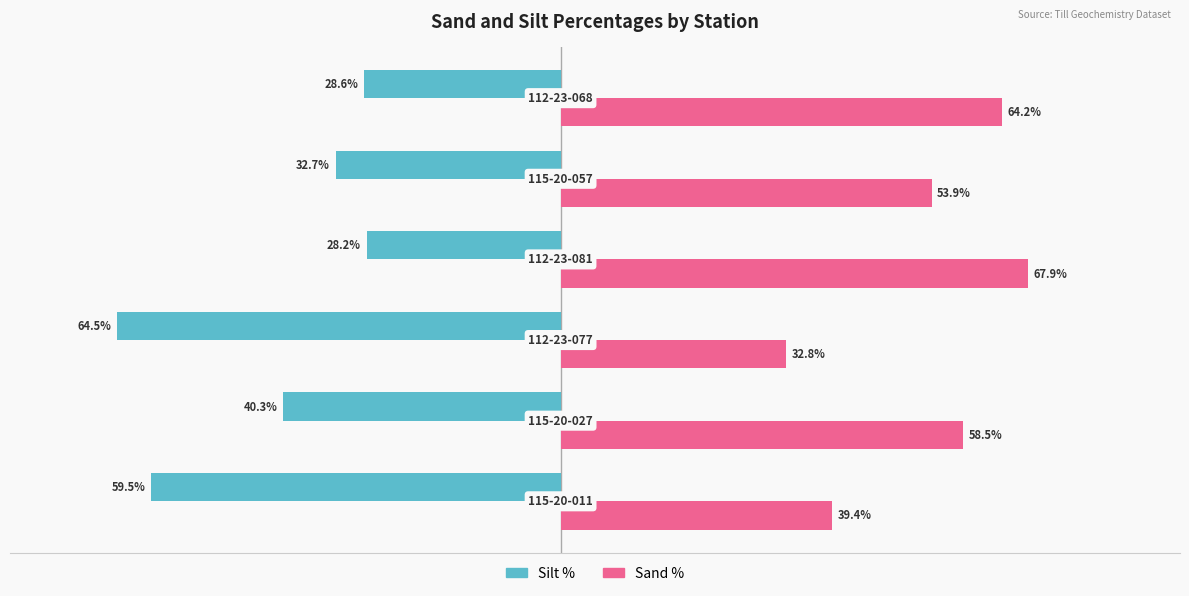

Which series has the largest total across all categories?

Sand %